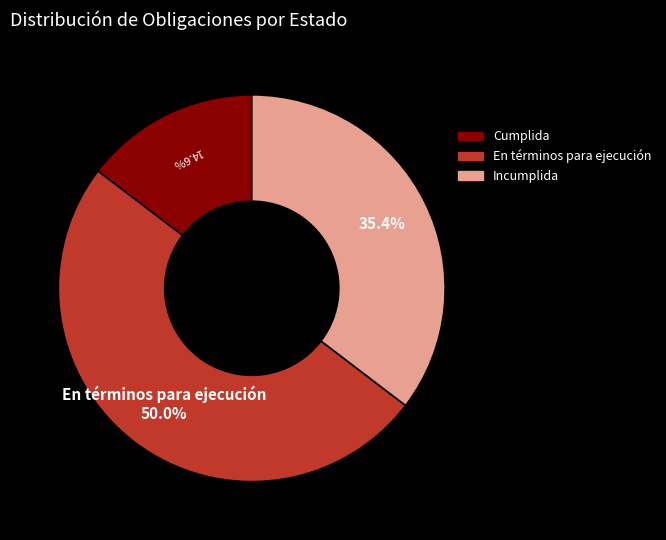

What portion of the pie excludes Cumplida?

85.4%